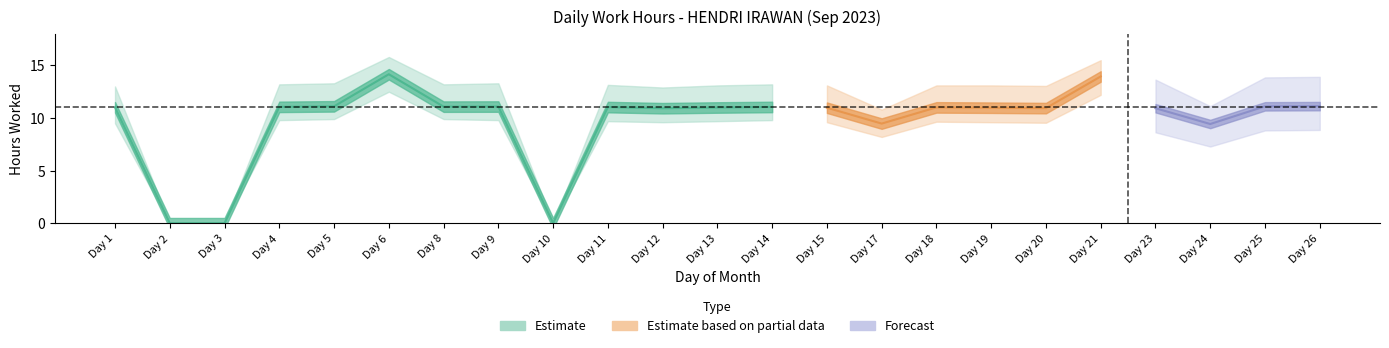

Reading right to left, what are all the values shown in this chart?

Estimate: 11.1	11.1	9.4	10.9	13.9	10.9	11.0	11.0	9.5	11.0	11.1	11.0	10.9	11.0	0.0	11.1	11.1	14.2	11.1	11.1	0.0	0.0	11.0
Estimate_low: 9.8	9.8	8.1	9.6	12.2	9.6	9.6	9.7	8.2	9.6	9.8	9.7	9.6	9.7	0.0	9.8	9.9	12.5	9.9	9.8	0.0	0.0	9.5
Estimate_high: 13.2	13.2	10.6	13.0	15.5	13.1	13.1	13.1	10.8	13.1	13.2	13.1	12.9	13.2	0.0	13.3	13.2	15.8	13.3	13.2	0.0	0.0	13.0